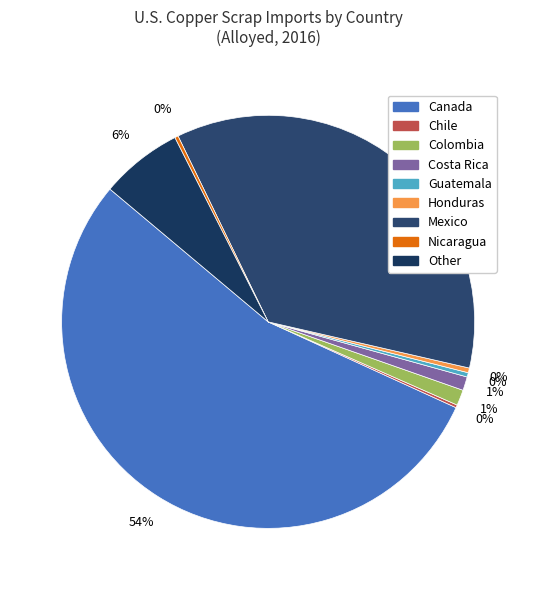

What is the smallest slice in the pie chart?

Chile